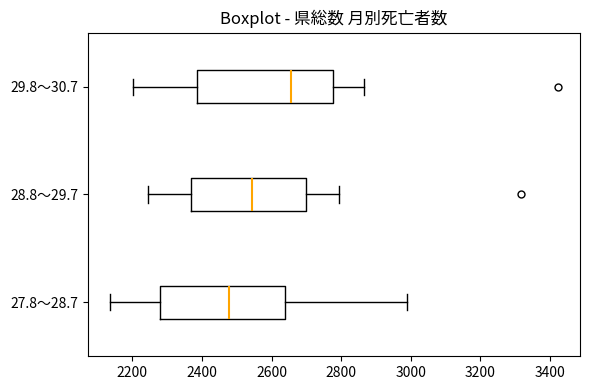

Which box is the widest, from its left edge to its right edge?

29.8～30.7